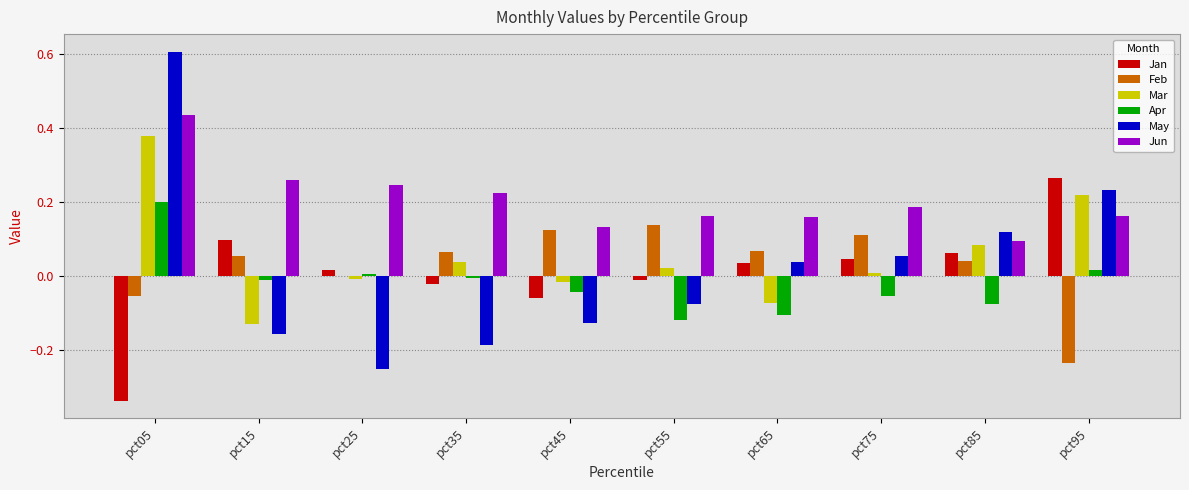

The value of Jun at pct85 is 0.2. True or false?

False